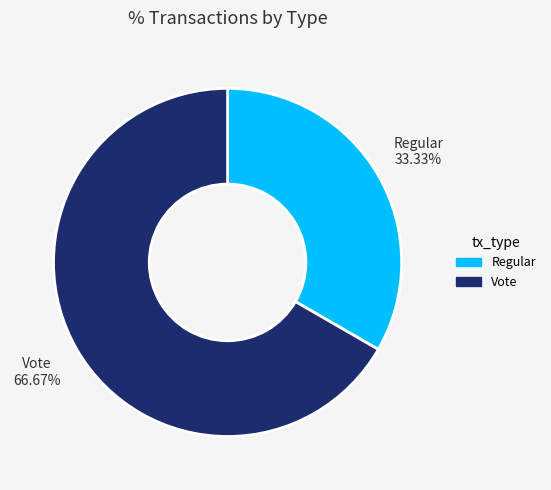

Which has a higher value, Regular or Vote?

Vote